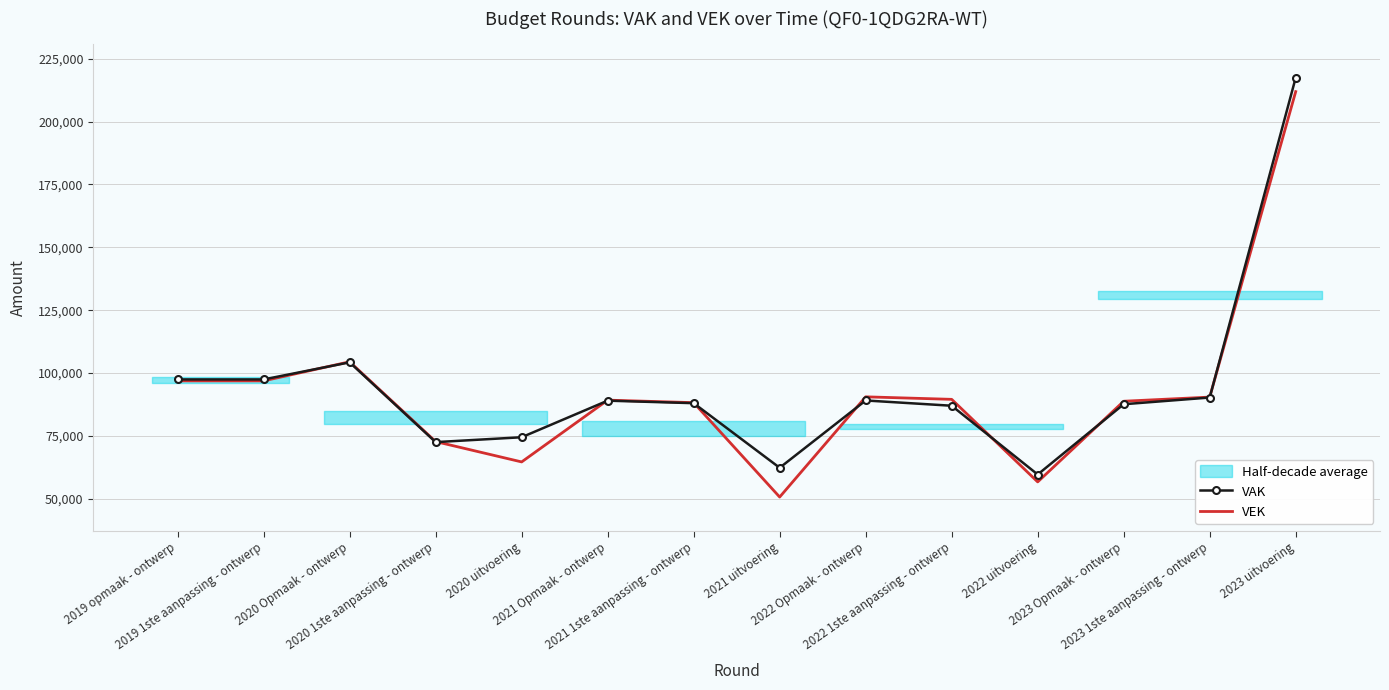

How many values in the VEK series exceed 89544?

6